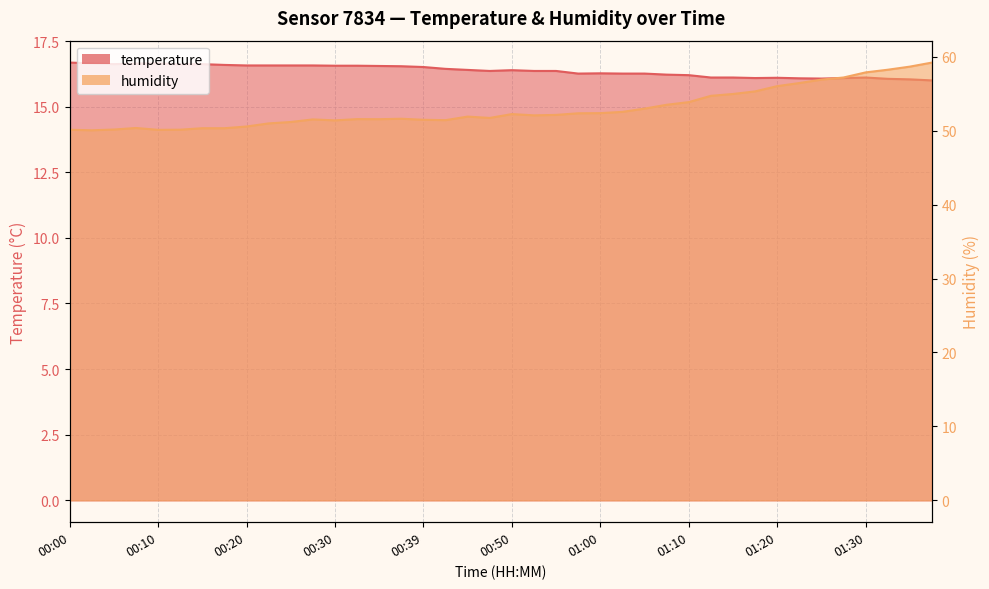

True or false: humidity and temperature cross at least once.

False